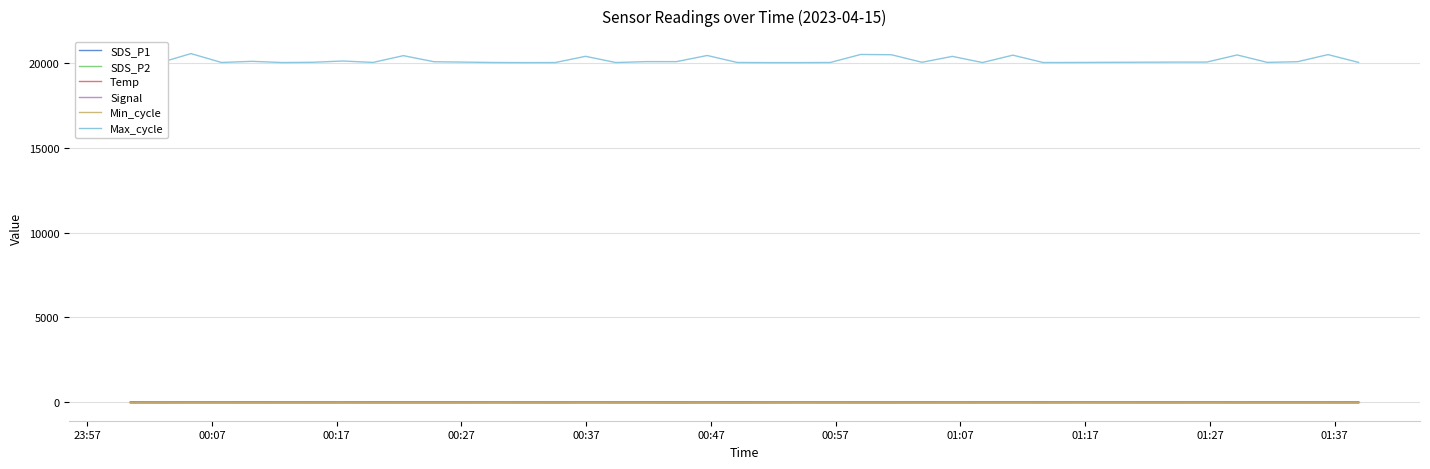

What is the greatest value displayed?

20547.0